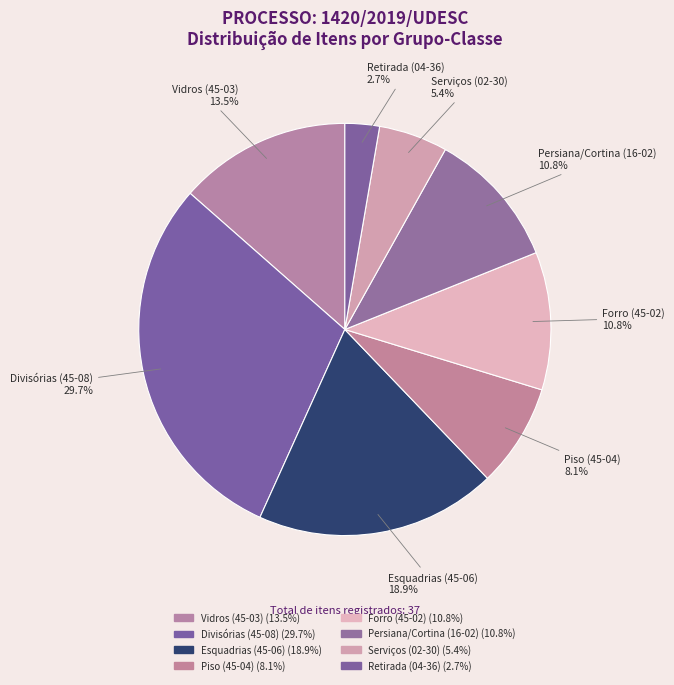

What percentage do Forro (45-02) and Divisórias (45-08) together represent?

40.5%